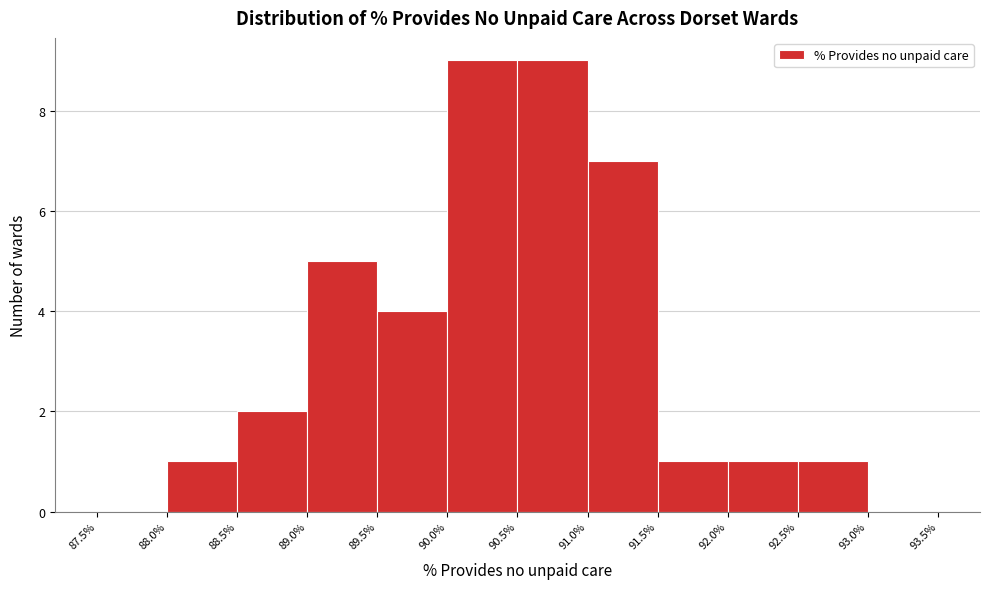

How tall is the bar that spans 91.0% to 91.5% on the x-axis? The values are not printed on the chart, so give them approximately, as read against the axis.

7